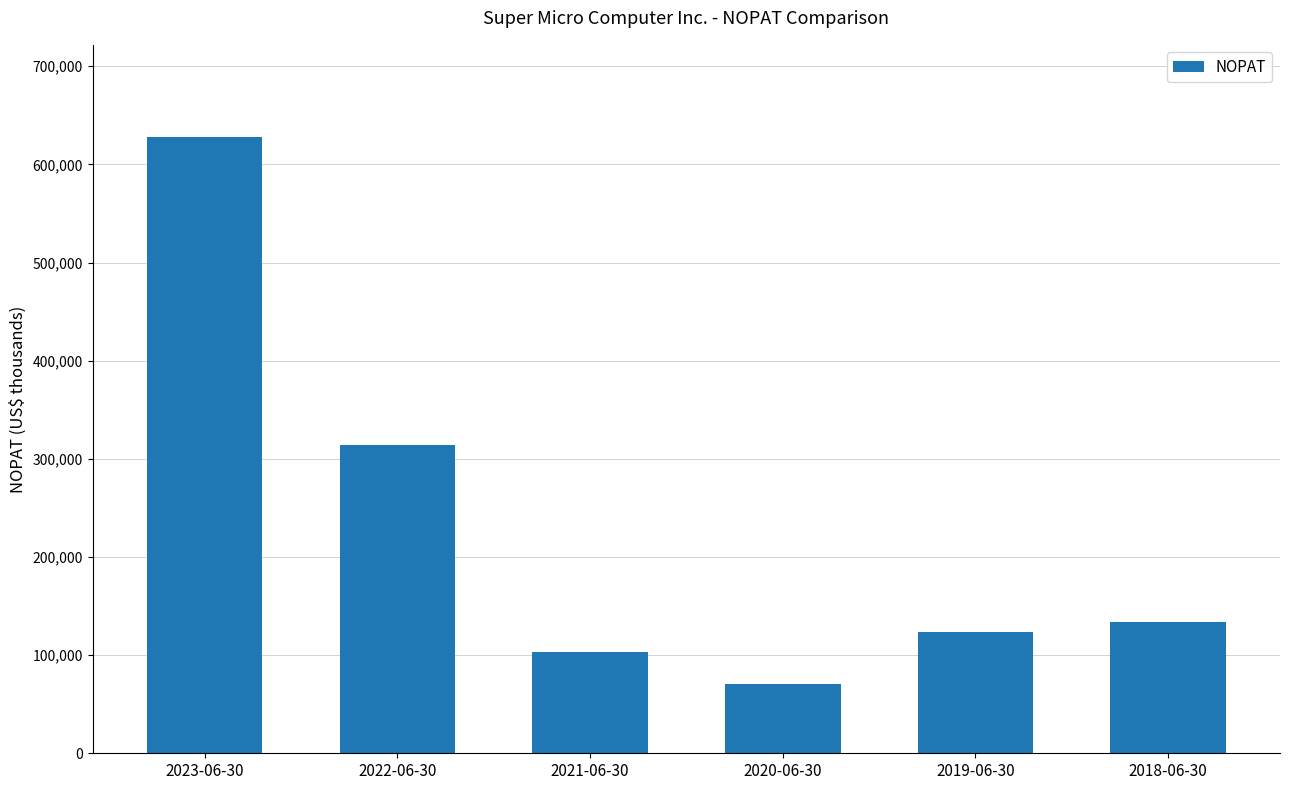

Is it true that the value at 2020-06-30 is 70352?

True